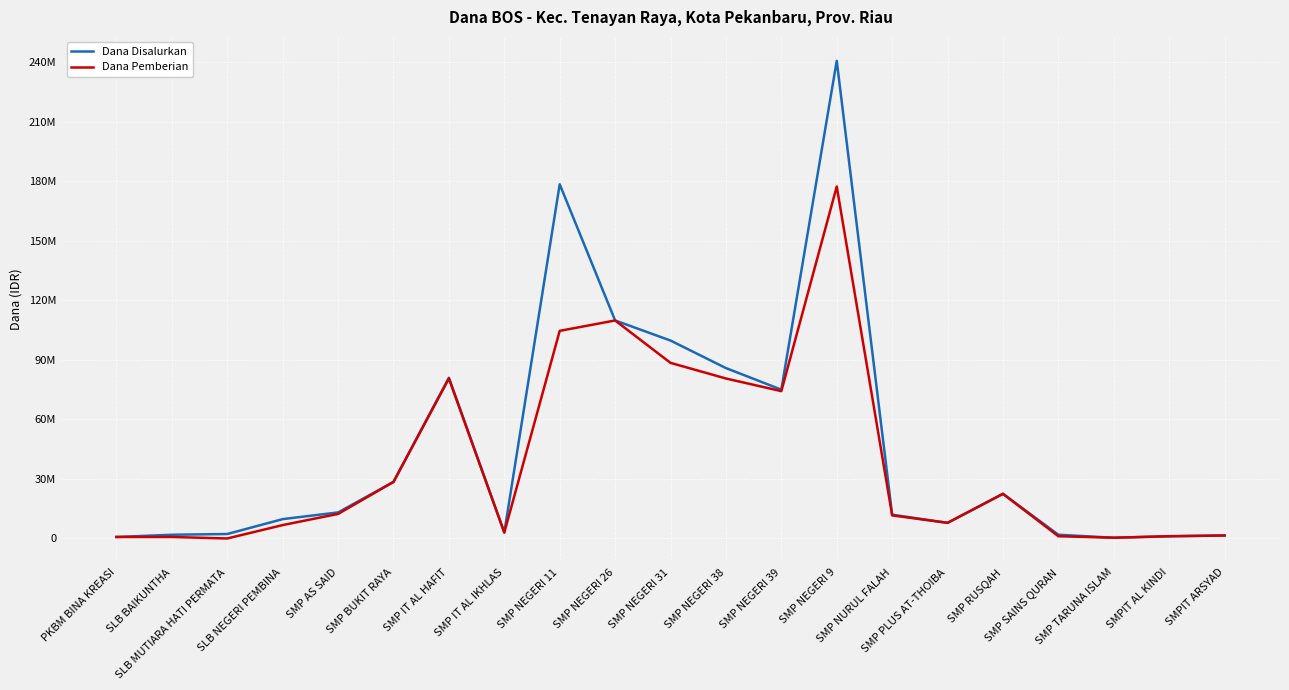

What are all the series names shown in the legend?

Dana Disalurkan, Dana Pemberian